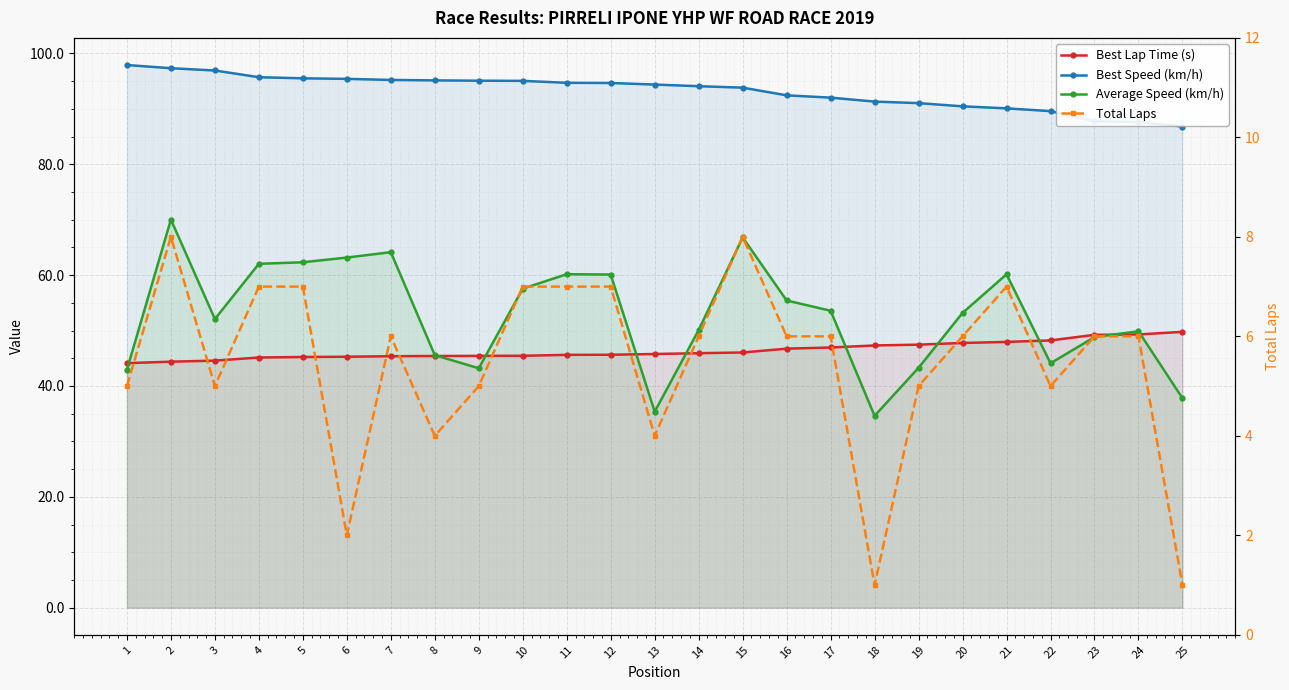

List the labels in order of Best Speed (km/h) value, smallest first.

25, 24, 23, 22, 21, 20, 19, 18, 17, 16, 15, 14, 13, 12, 11, 10, 9, 8, 7, 6, 5, 4, 3, 2, 1